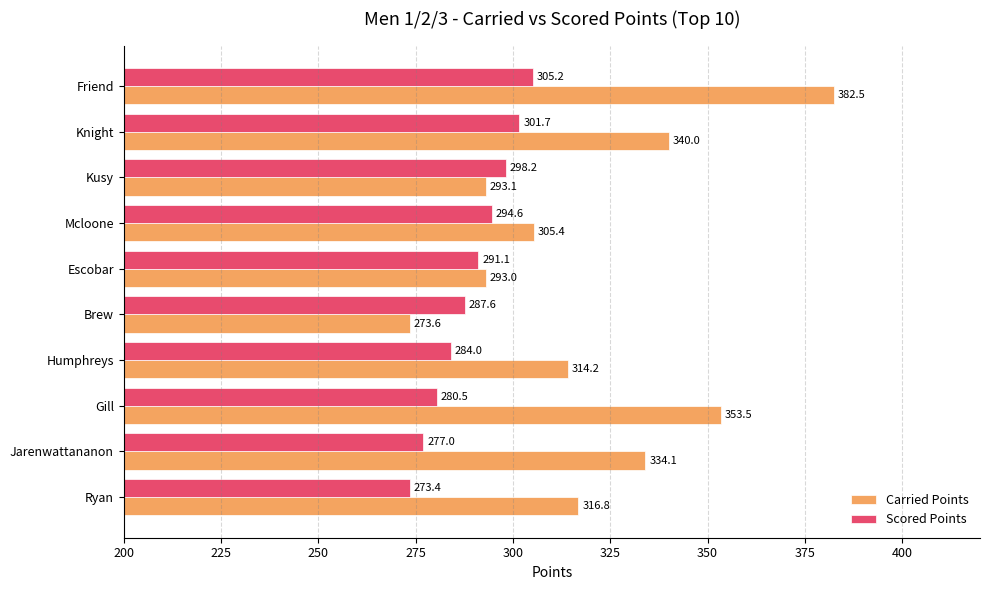

Where is Carried Points nearest to the value 328?

Jarenwattananon